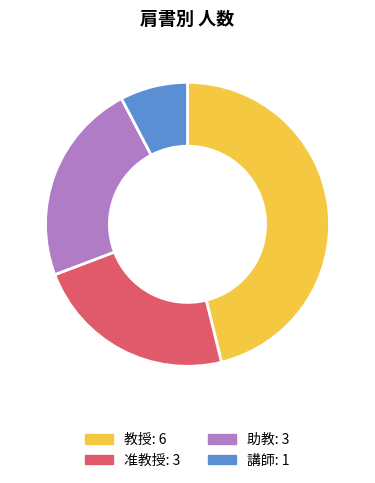

Approximately how many times larger is the value at 講師 compared to 助教?

0.3